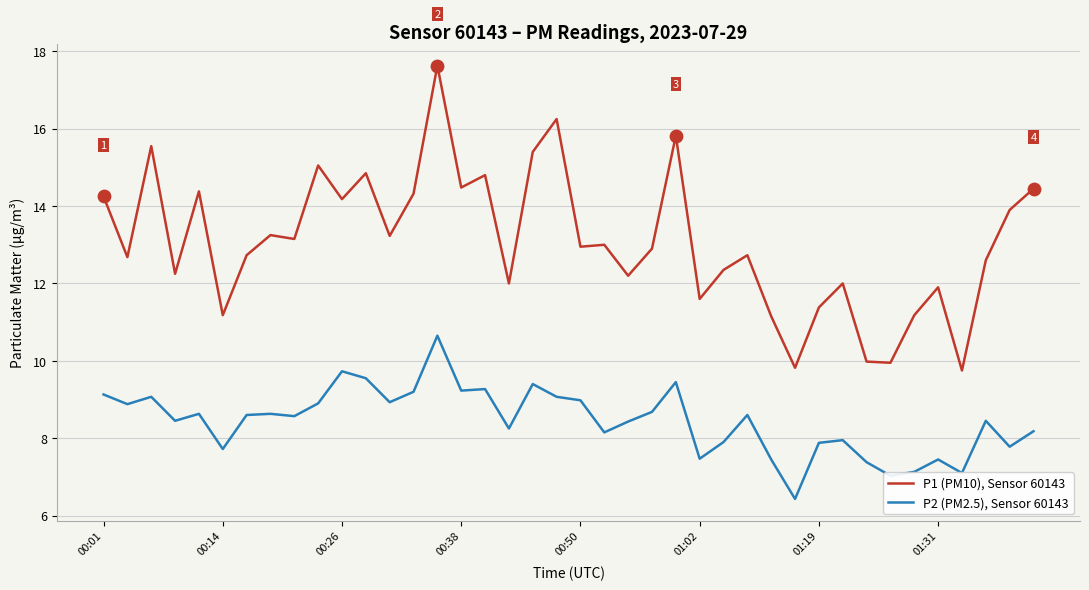

Which series has the widest spread of values?

P1 (PM10), Sensor 60143